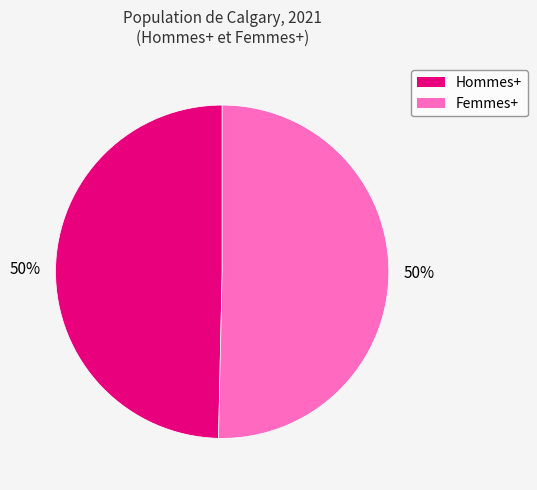

To the nearest percent, what is the average slice percentage?

50%